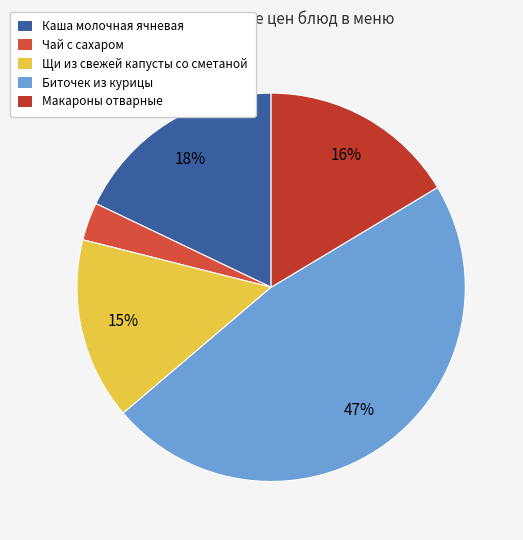

Is there any slice that represents more than half of the pie?

No